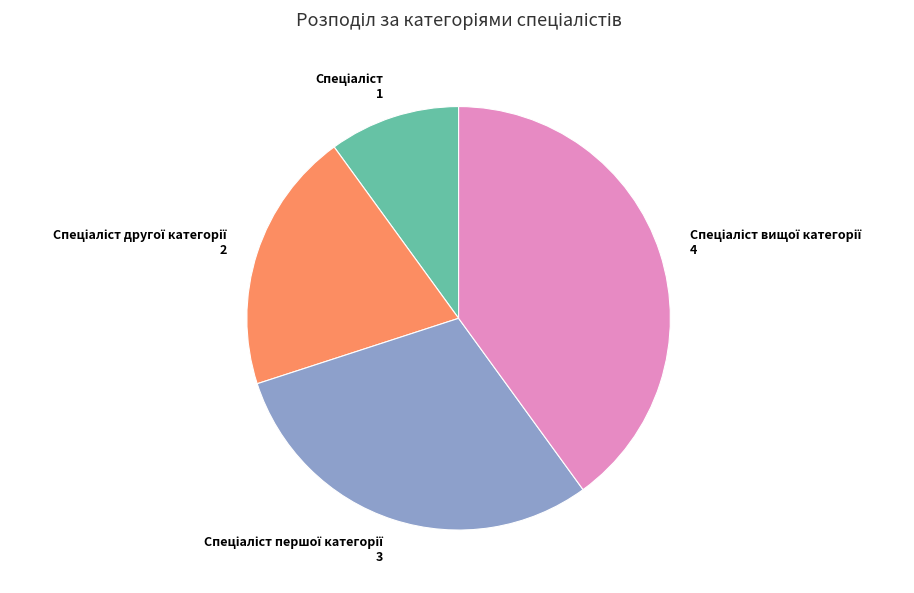

Does any single category account for the majority?

No